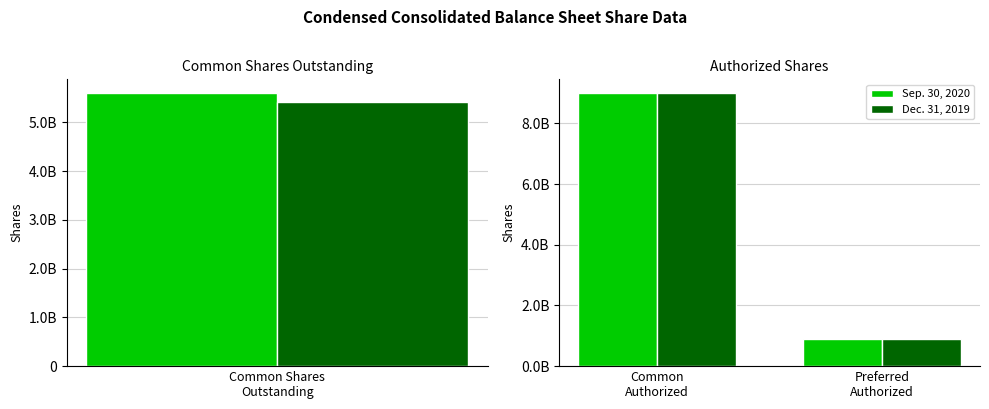

What position from the left is Common Authorized?

1